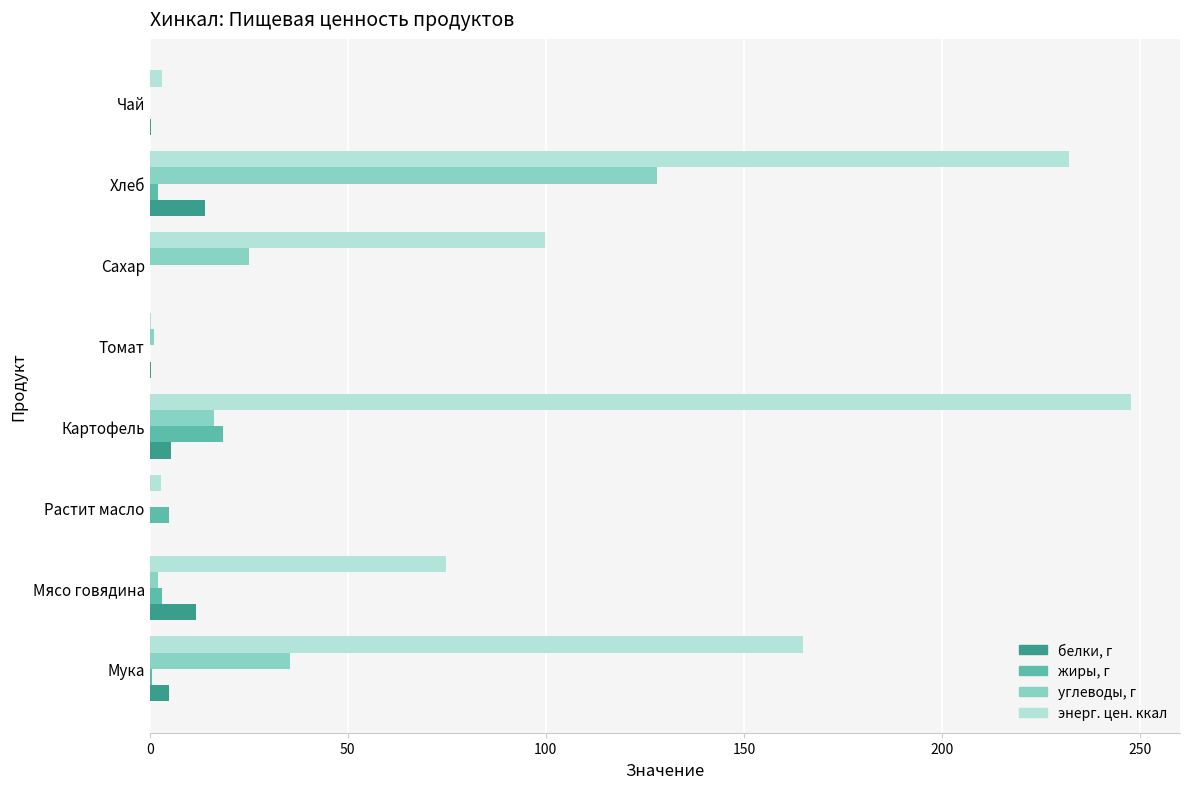

At which label does белки, г reach its peak?

Хлеб